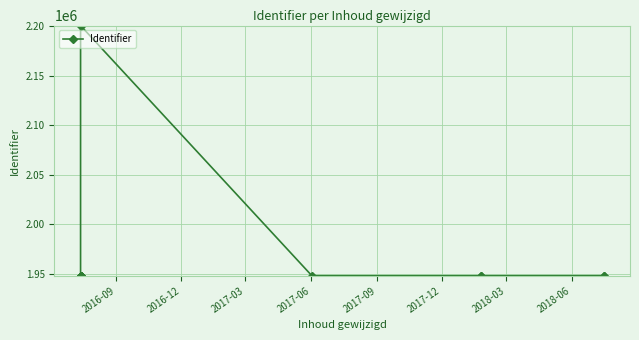

True or false: the data has more than 2 interior local peaks.

False